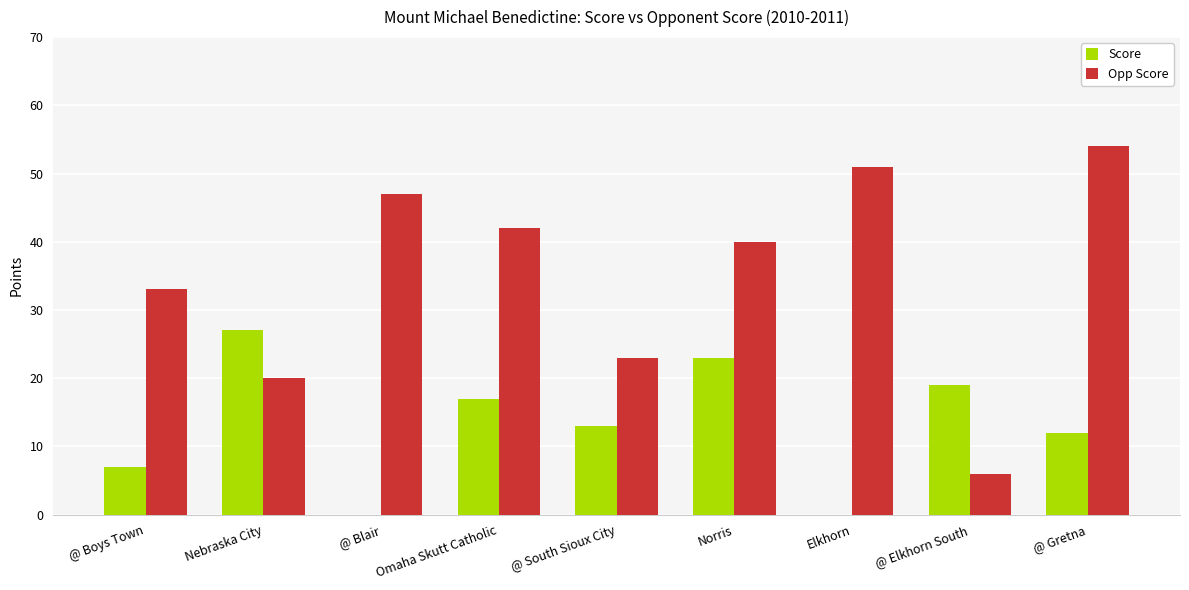

Reading right to left, extract all data points from this chart.

Score: @ Gretna=12	@ Elkhorn South=19	Elkhorn=0	Norris=23	@ South Sioux City=13	Omaha Skutt Catholic=17	@ Blair=0	Nebraska City=27	@ Boys Town=7
Opp Score: @ Gretna=54	@ Elkhorn South=6	Elkhorn=51	Norris=40	@ South Sioux City=23	Omaha Skutt Catholic=42	@ Blair=47	Nebraska City=20	@ Boys Town=33